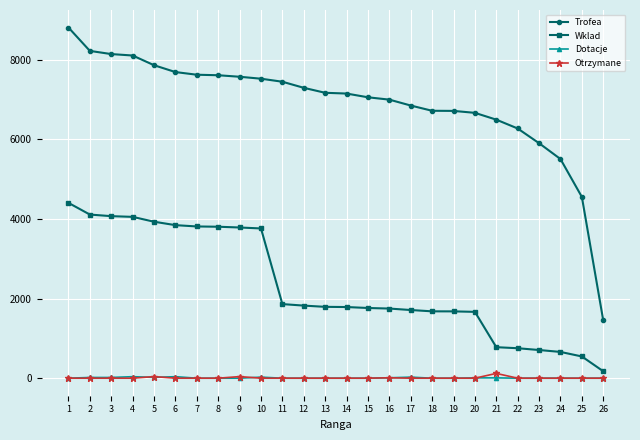

True or false: Wklad and Trofea cross at least once.

False